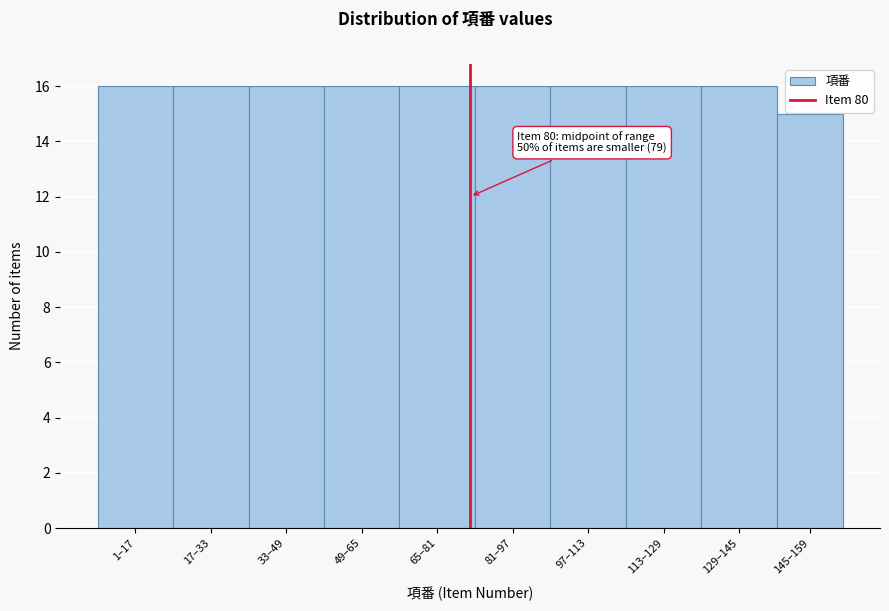

Reading left to right, transcribe all the data shown in this chart.

1–17=16	17–33=16	33–49=16	49–65=16	65–81=16	81–97=16	97–113=16	113–129=16	129–145=16	145–159=15